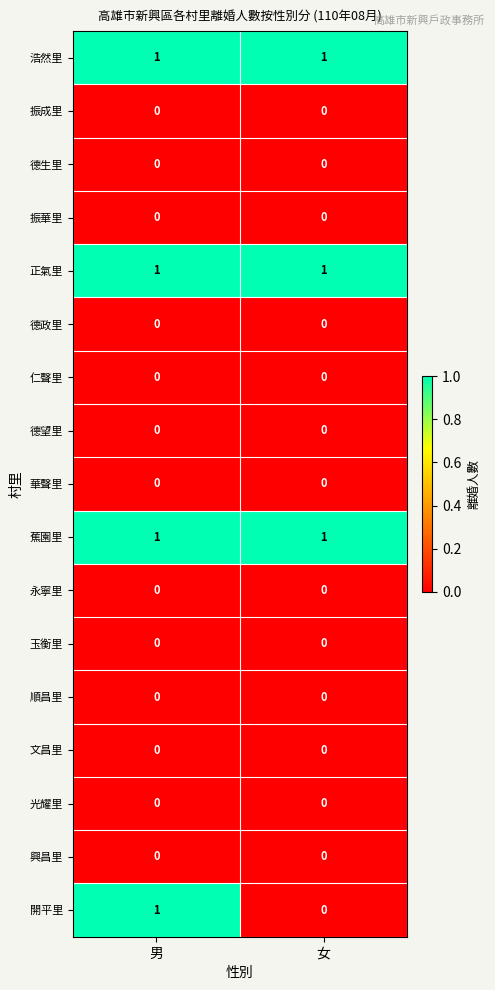

Which series has the largest range (max minus min)?

開平里